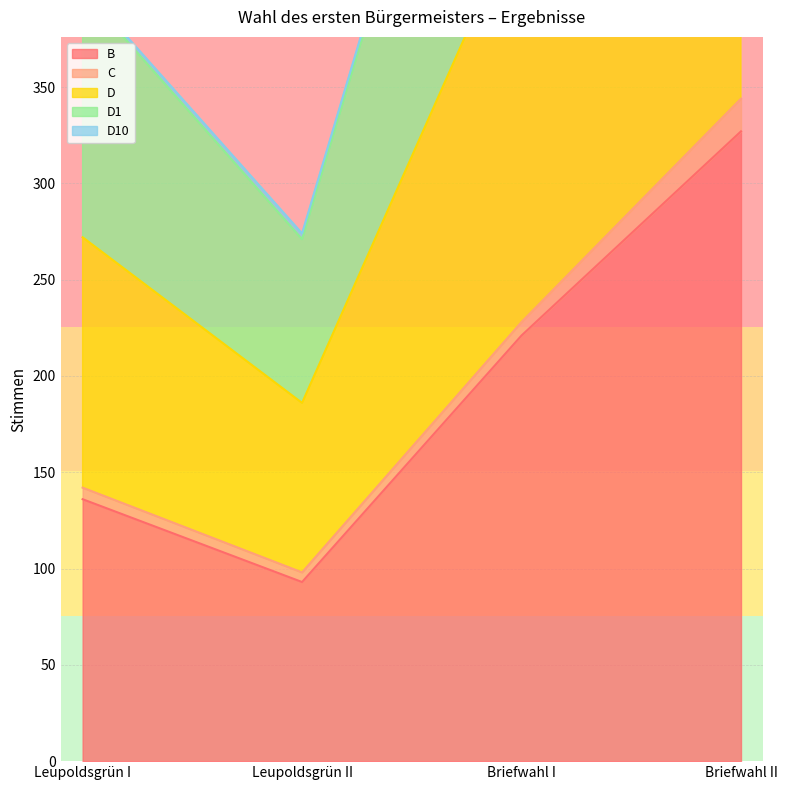

Where is D1 nearest to the value 619?

Briefwahl I